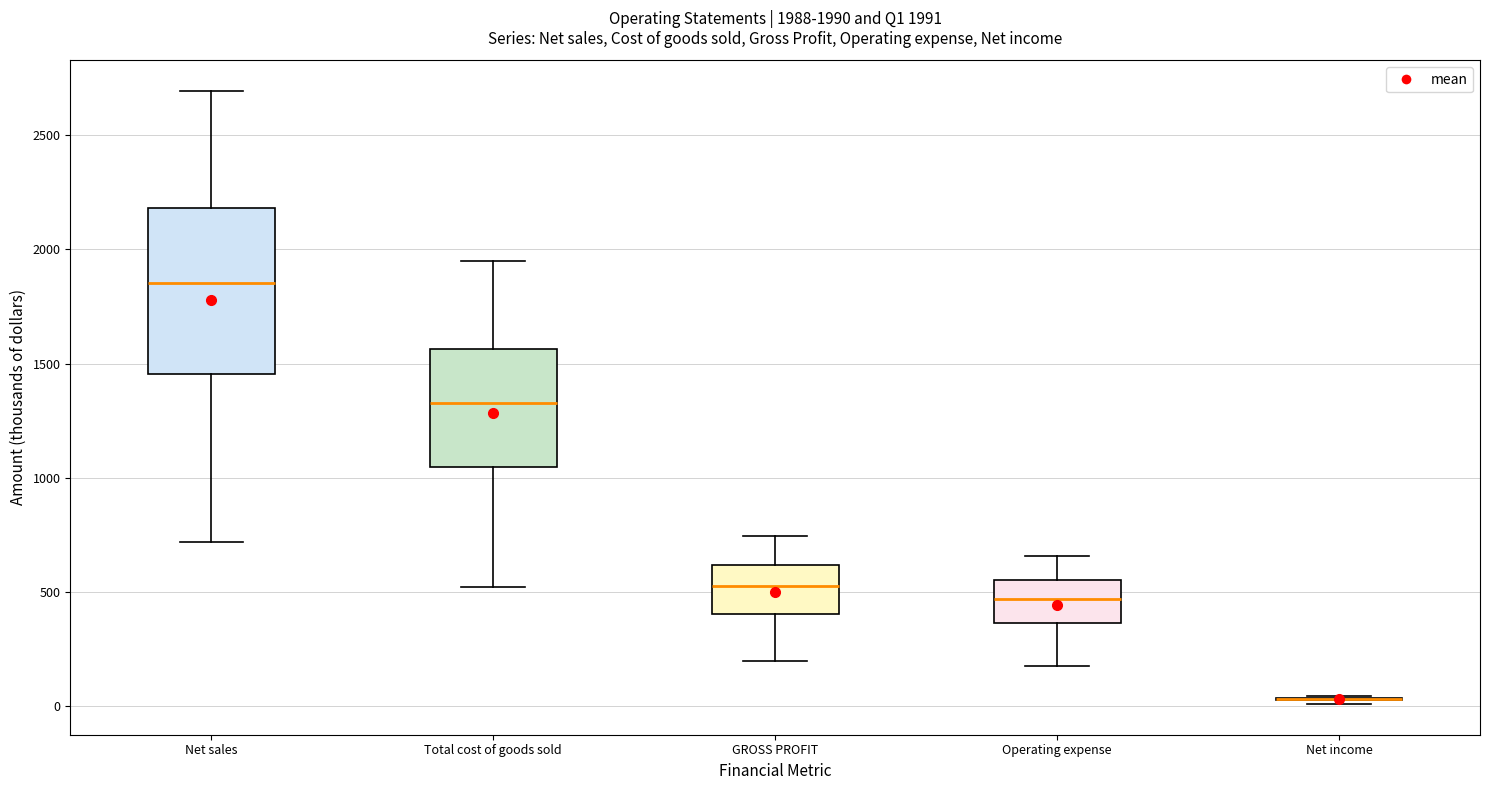

Comparing the boxes themselves (not the whiskers), which one is the tallest?

Net sales